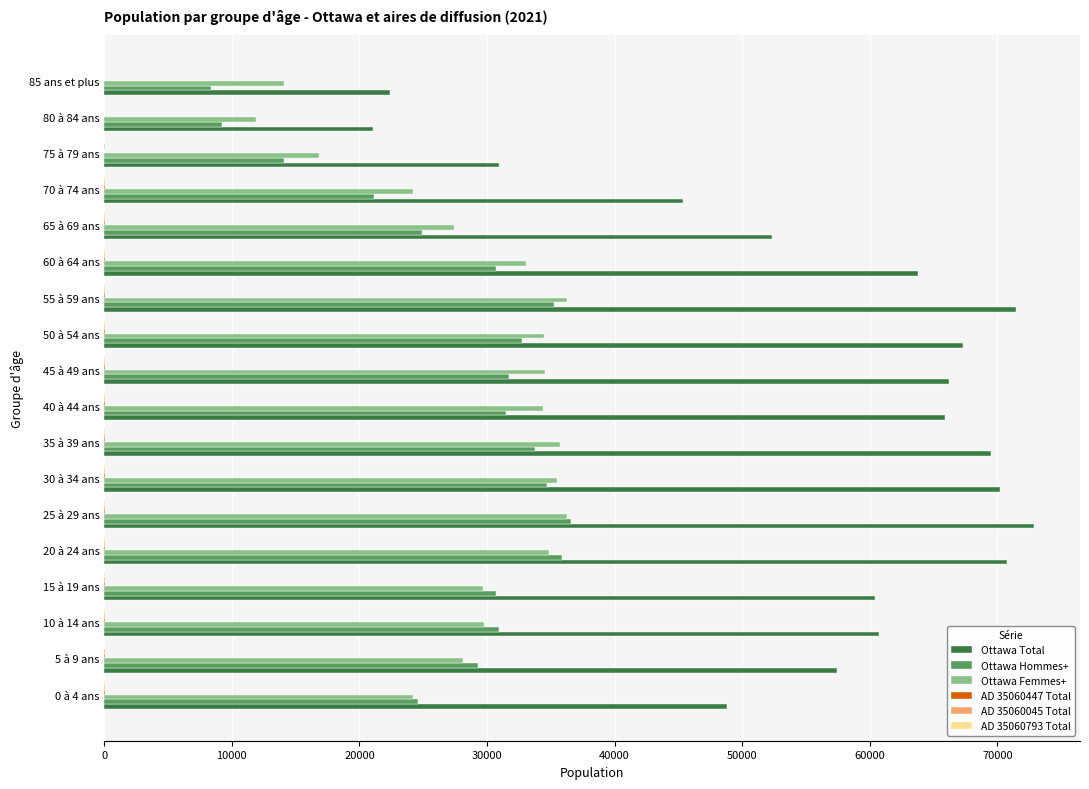

Which series has the largest total across all categories?

Ottawa Total